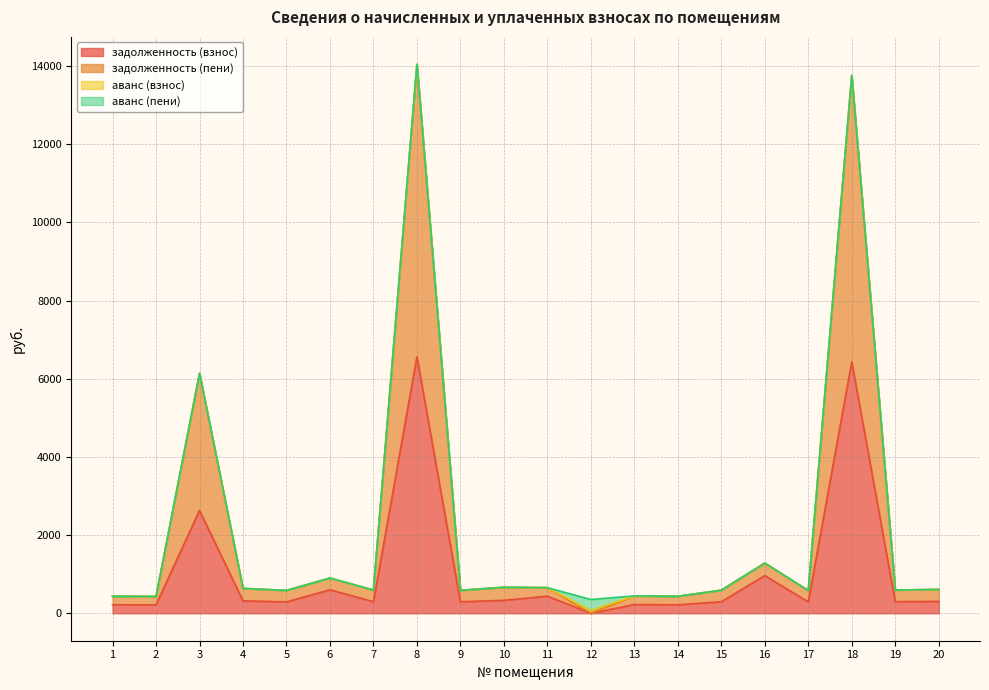

How many categories are shown in the chart?

20